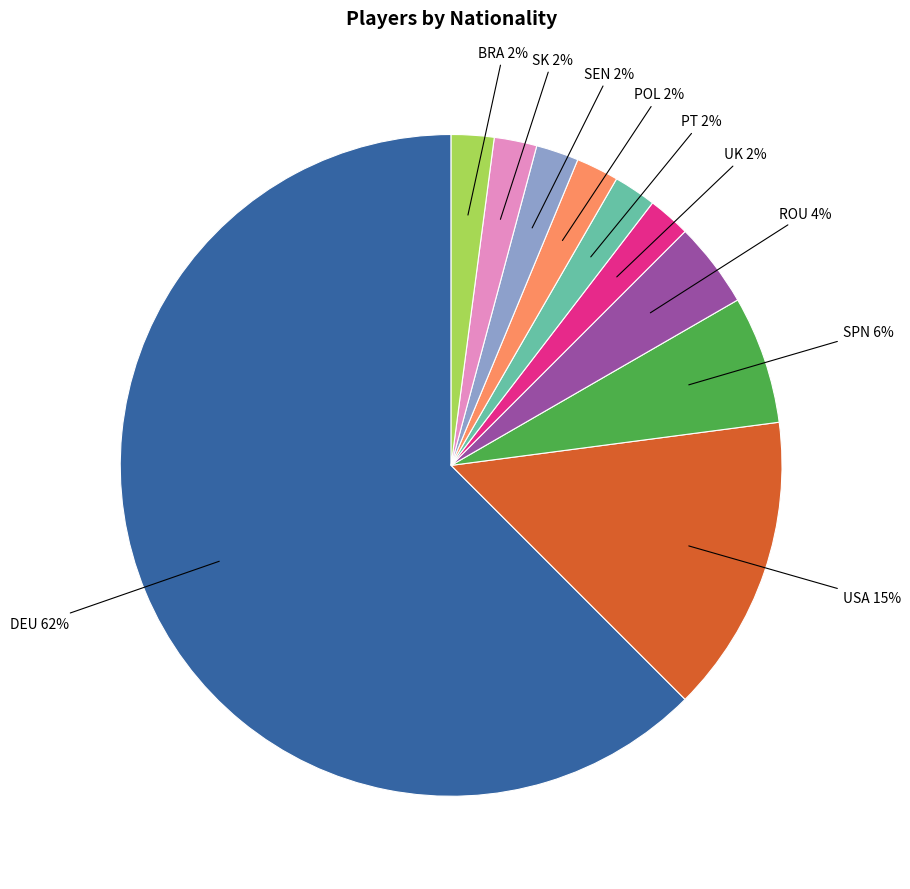

To the nearest percent, what is the average slice percentage?

10%